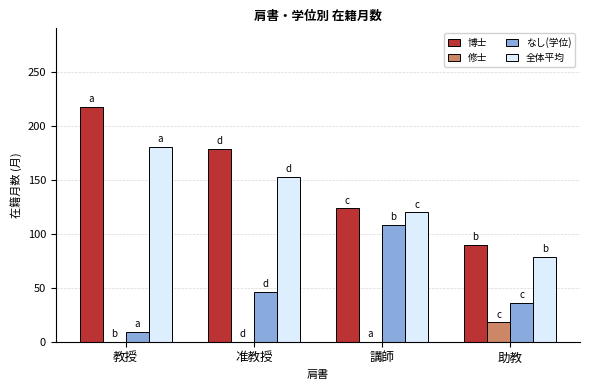

How many groups of bars are there?

4